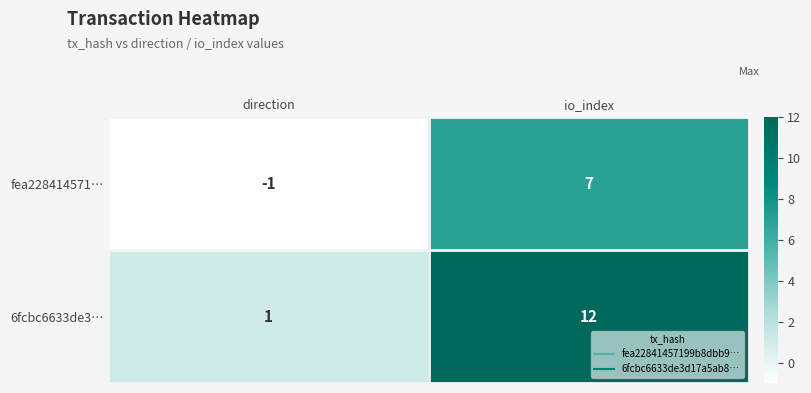

Reading left to right, extract all data points from this chart.

fea228414571…: -1	7
6fcbc6633de3…: 1	12